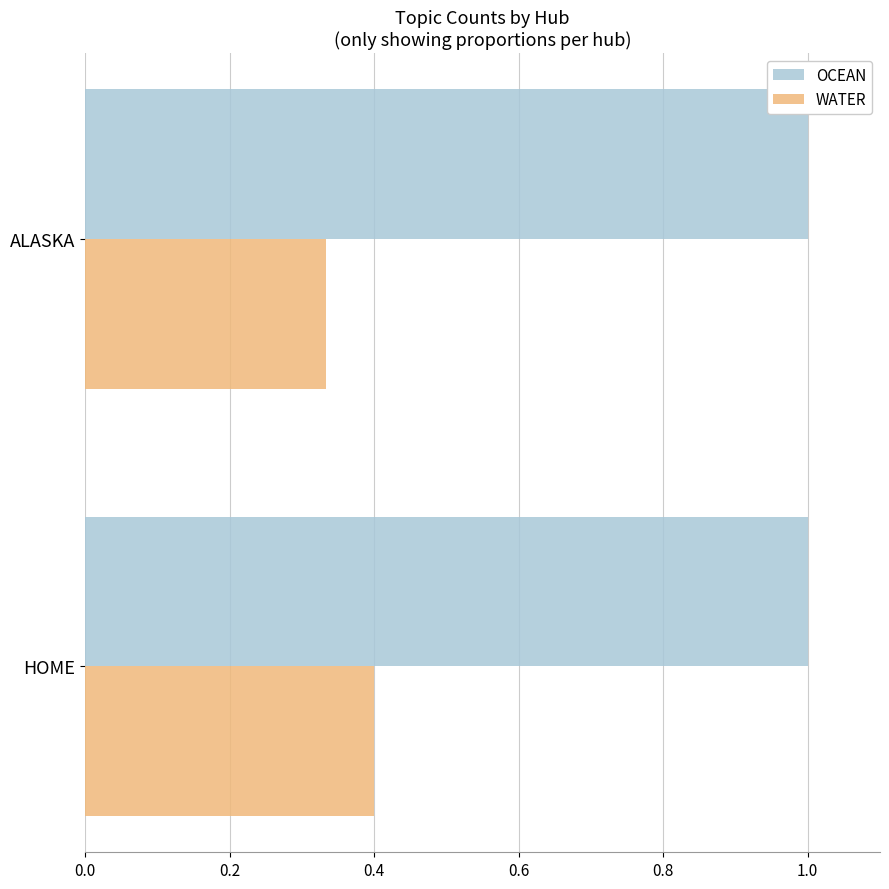

Where is WATER nearest to the value 0?

ALASKA